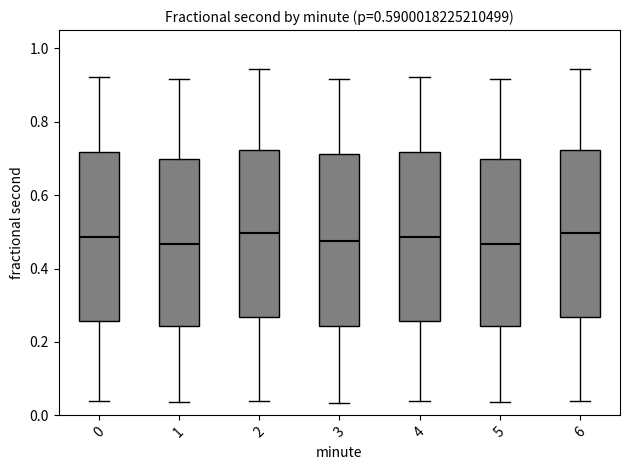

Reading left to right, read every box against the y-axis: the position of its median line, the range the box covers, and the ends of its whiskers. The values are not printed on the chart, so give them approximately, as read against the axis.

0: median 0.48, box 0.26 to 0.72, whiskers 0.04 to 0.92
1: median 0.46, box 0.24 to 0.70, whiskers 0.04 to 0.92
2: median 0.50, box 0.26 to 0.72, whiskers 0.04 to 0.94
3: median 0.48, box 0.24 to 0.72, whiskers 0.04 to 0.92
4: median 0.48, box 0.26 to 0.72, whiskers 0.04 to 0.92
5: median 0.46, box 0.24 to 0.70, whiskers 0.04 to 0.92
6: median 0.50, box 0.26 to 0.72, whiskers 0.04 to 0.94